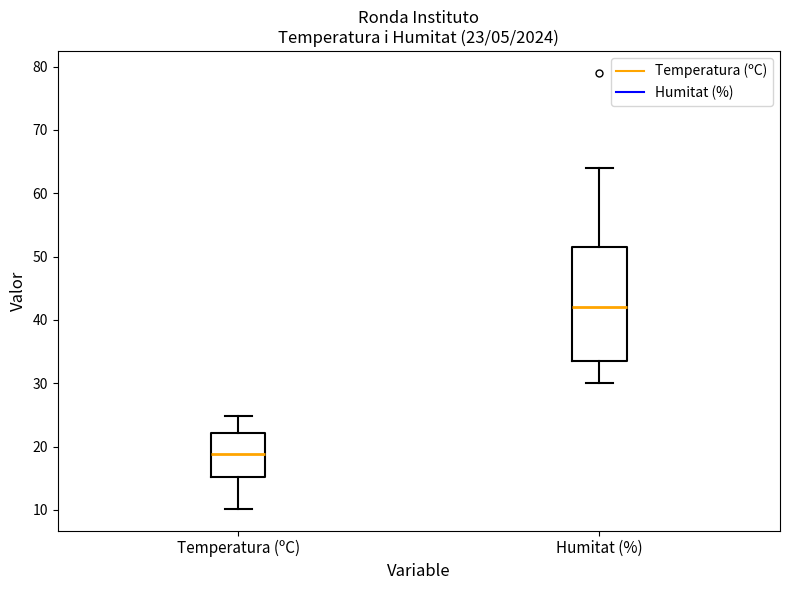

Which box is the tallest, from its lower edge to its upper edge?

Humitat (%)